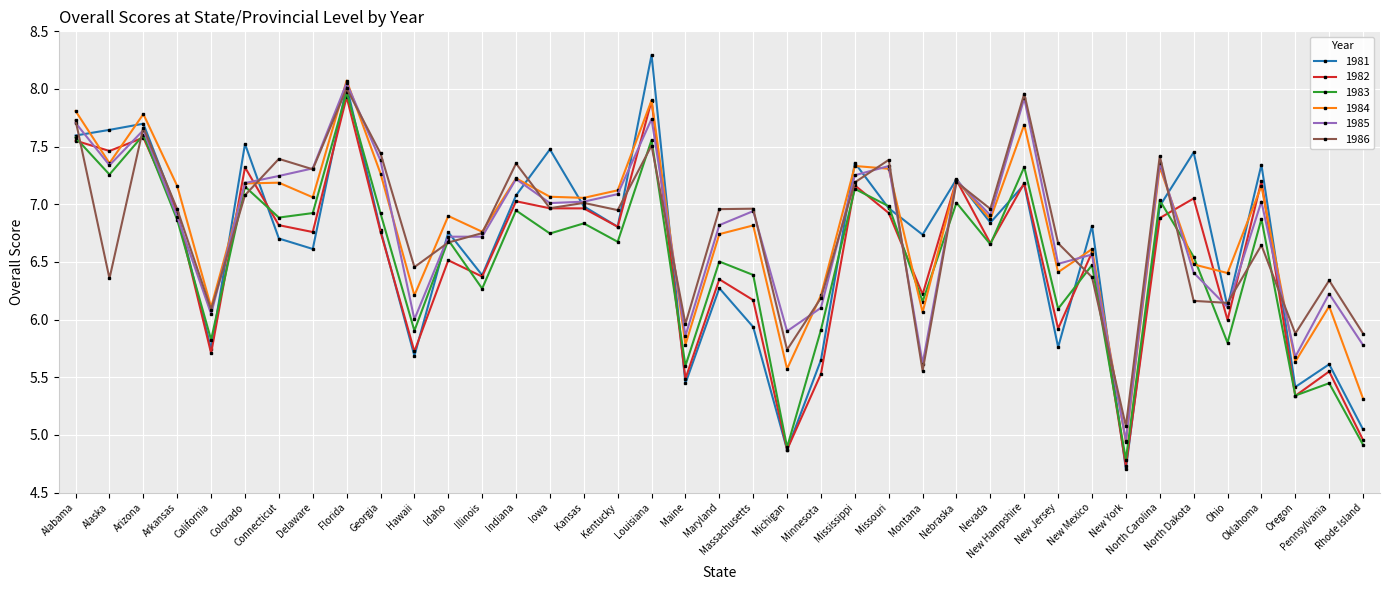

At which label is 1986 closest to 6?

Maine